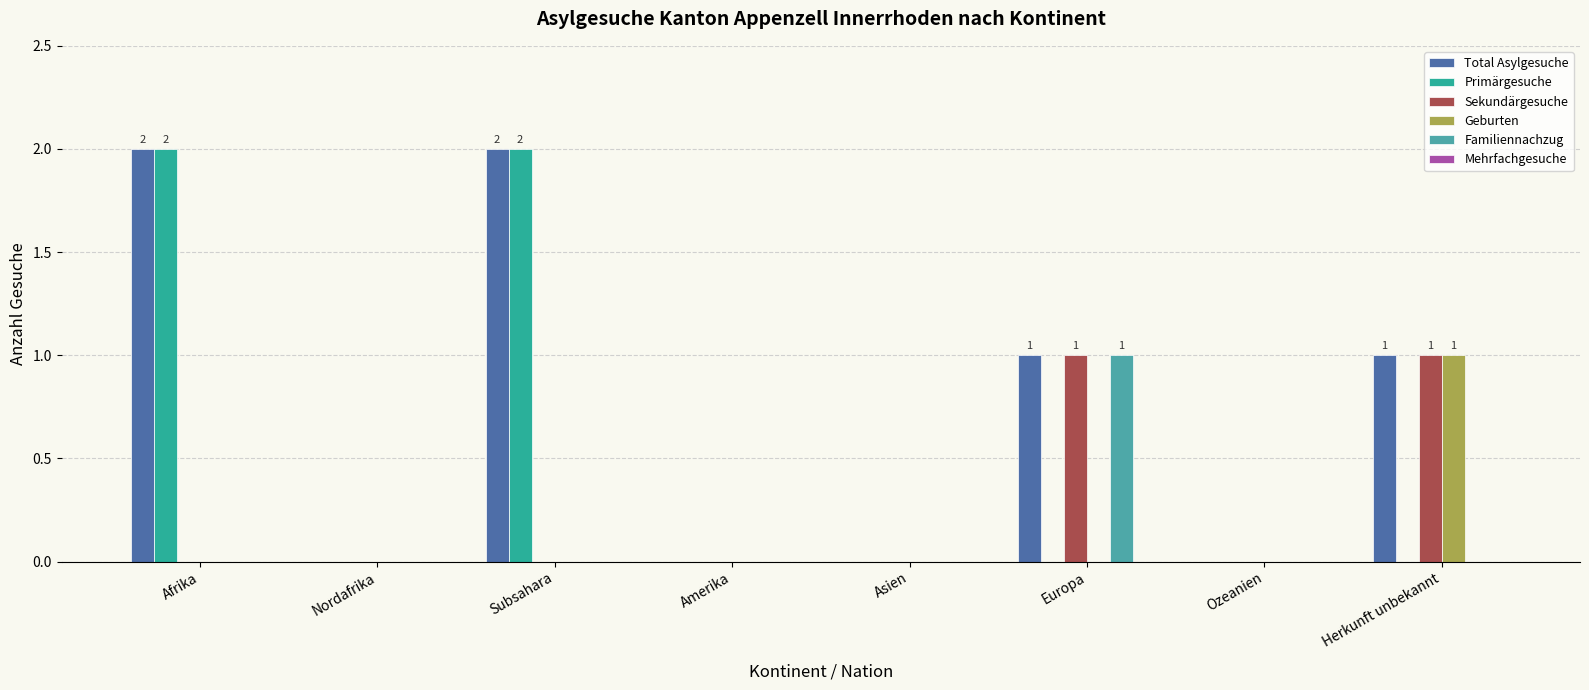

At Europa, list the series in order from smallest to largest.

Primärgesuche, Geburten, Mehrfachgesuche, Total Asylgesuche, Sekundärgesuche, Familiennachzug